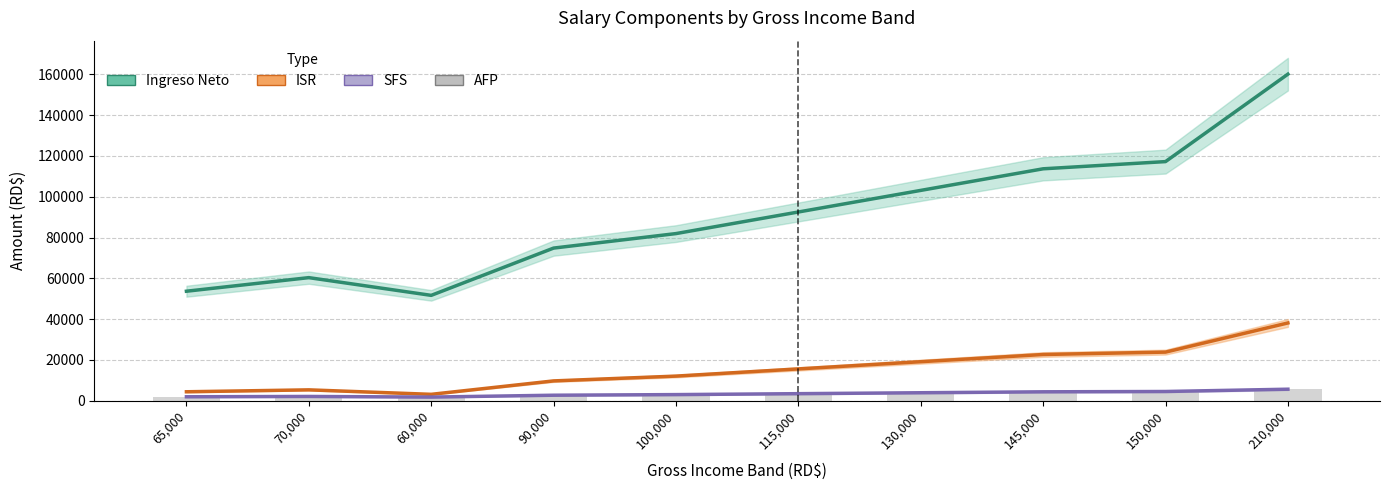

At how many categories does at least one series exceed 109333?

3